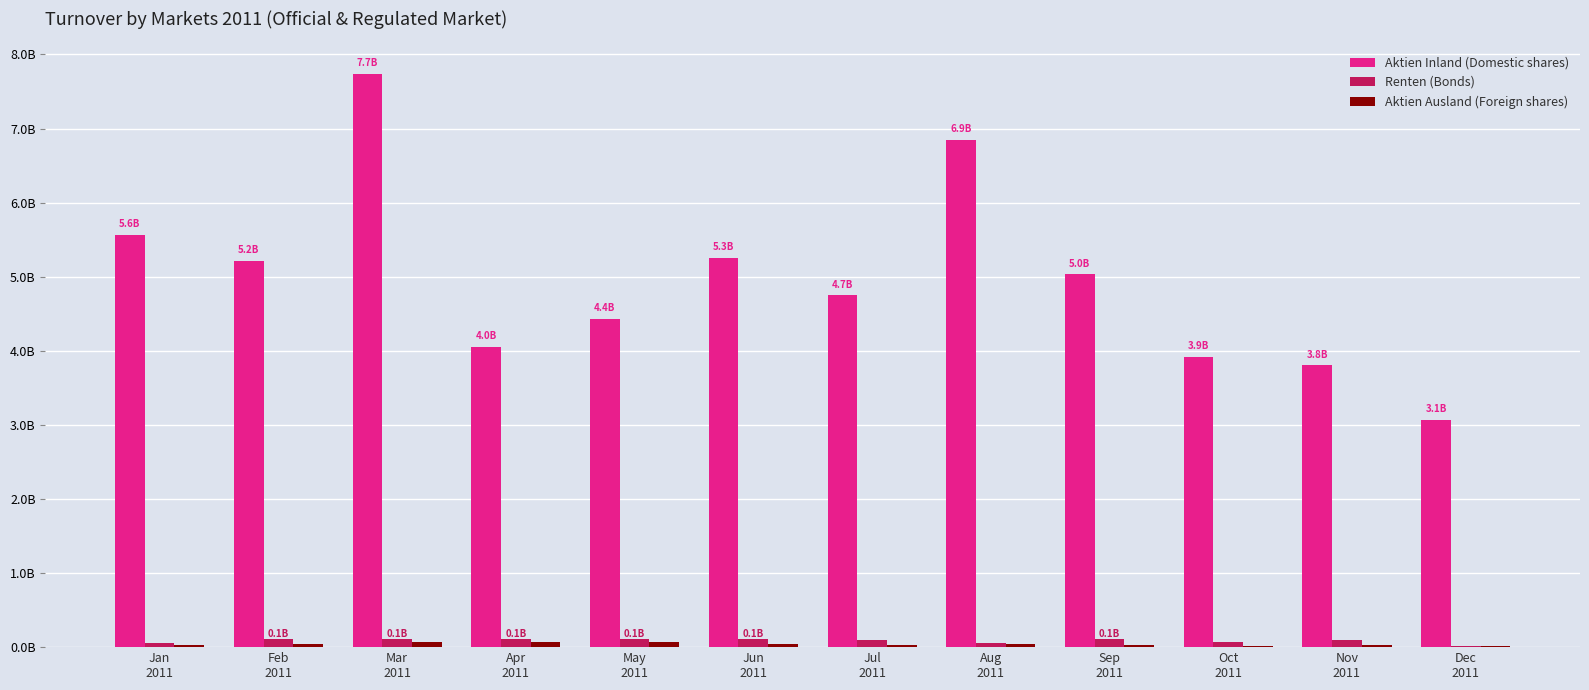

Are the bars horizontal?

No